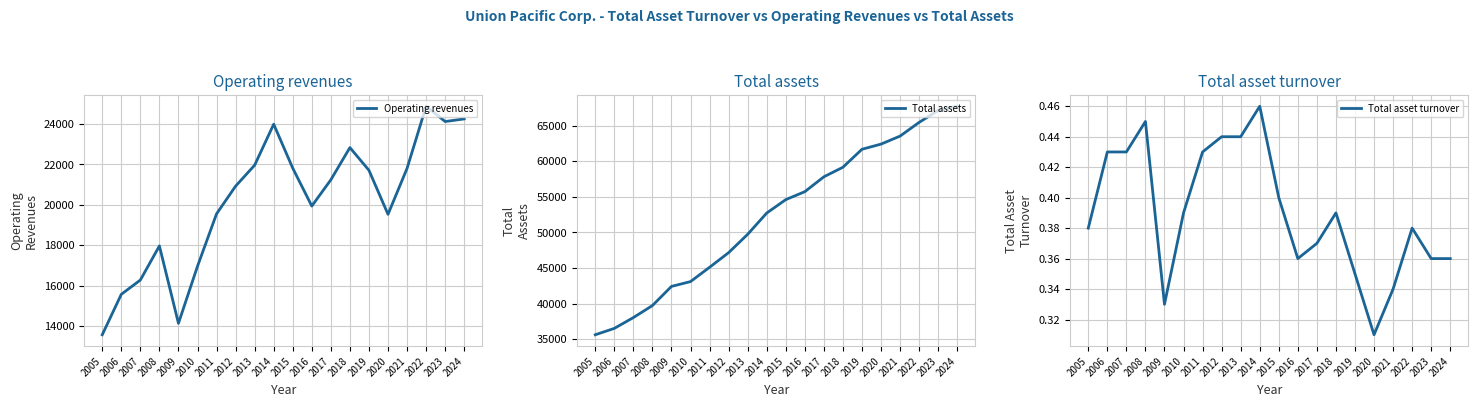

True or false: Total asset turnover and Operating revenues intersect in this chart.

False